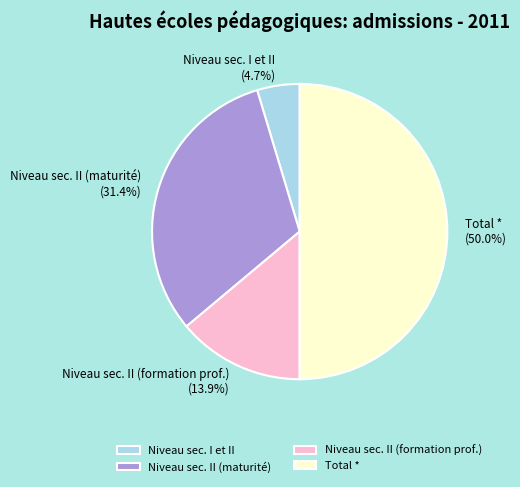

Rank the categories by value from highest to lowest.

Total *, Niveau sec. II (maturité), Niveau sec. II (formation prof.), Niveau sec. I et II